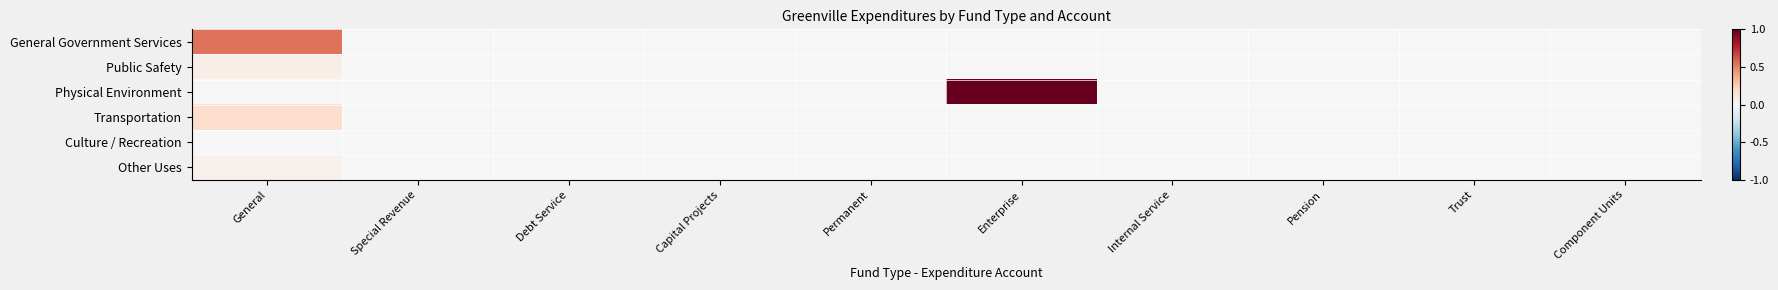

Reading left to right, list all the values displayed in this chart.

General Government Services: General=0.5	Special Revenue=0.0	Debt Service=0.0	Capital Projects=0.0	Permanent=0.0	Enterprise=0.0	Internal Service=0.0	Pension=0.0	Trust=0.0	Component Units=0.0
Public Safety: General=0.1	Special Revenue=0.0	Debt Service=0.0	Capital Projects=0.0	Permanent=0.0	Enterprise=0.0	Internal Service=0.0	Pension=0.0	Trust=0.0	Component Units=0.0
Physical Environment: General=0.0	Special Revenue=0.0	Debt Service=0.0	Capital Projects=0.0	Permanent=0.0	Enterprise=1.0	Internal Service=0.0	Pension=0.0	Trust=0.0	Component Units=0.0
Transportation: General=0.2	Special Revenue=0.0	Debt Service=0.0	Capital Projects=0.0	Permanent=0.0	Enterprise=0.0	Internal Service=0.0	Pension=0.0	Trust=0.0	Component Units=0.0
Culture / Recreation: General=0.0	Special Revenue=0.0	Debt Service=0.0	Capital Projects=0.0	Permanent=0.0	Enterprise=0.0	Internal Service=0.0	Pension=0.0	Trust=0.0	Component Units=0.0
Other Uses: General=0.0	Special Revenue=0.0	Debt Service=0.0	Capital Projects=0.0	Permanent=0.0	Enterprise=0.0	Internal Service=0.0	Pension=0.0	Trust=0.0	Component Units=0.0